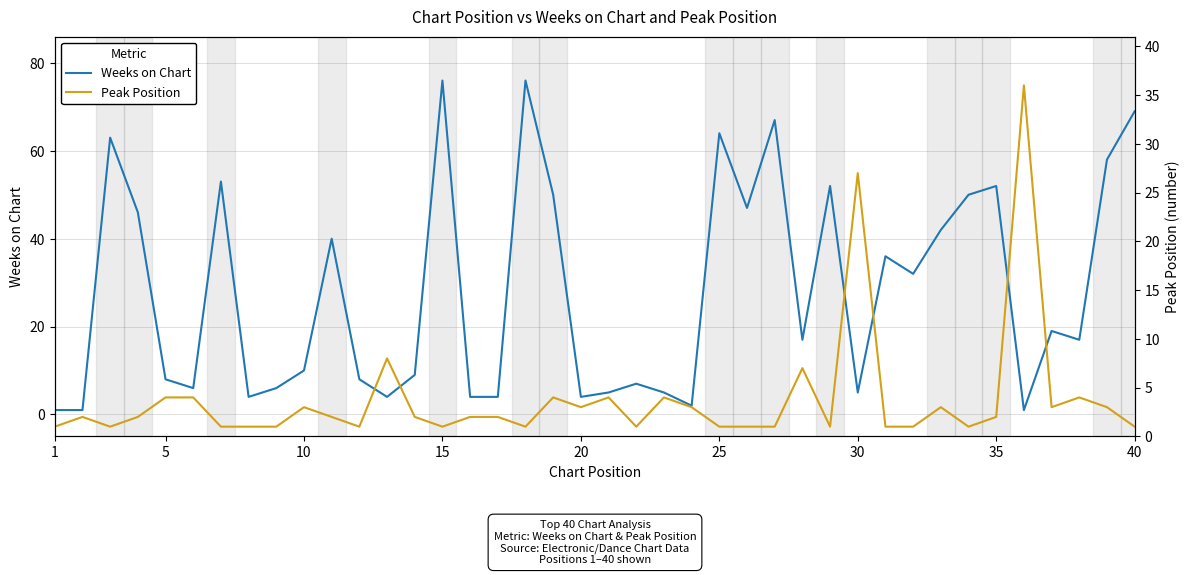

At how many categories does at least one series exceed 54?

7